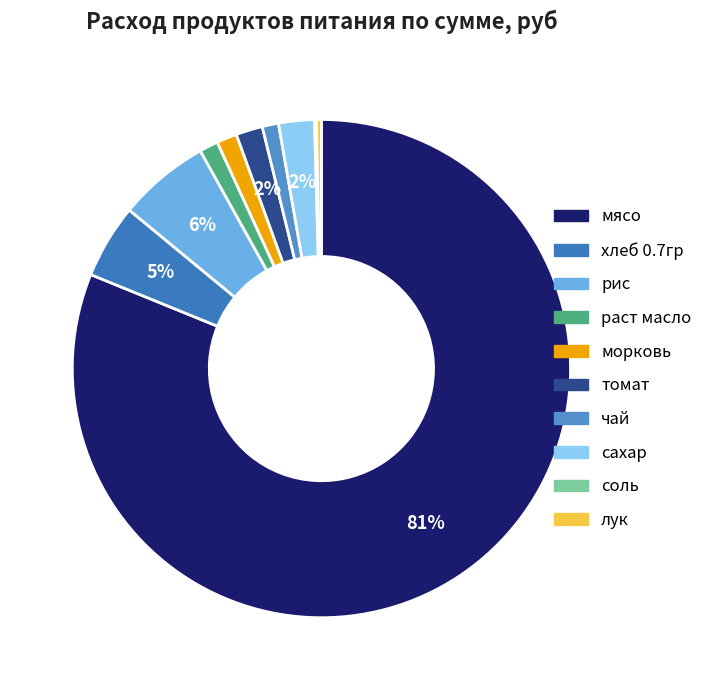

Is it true that томат is 1% of the pie?

False